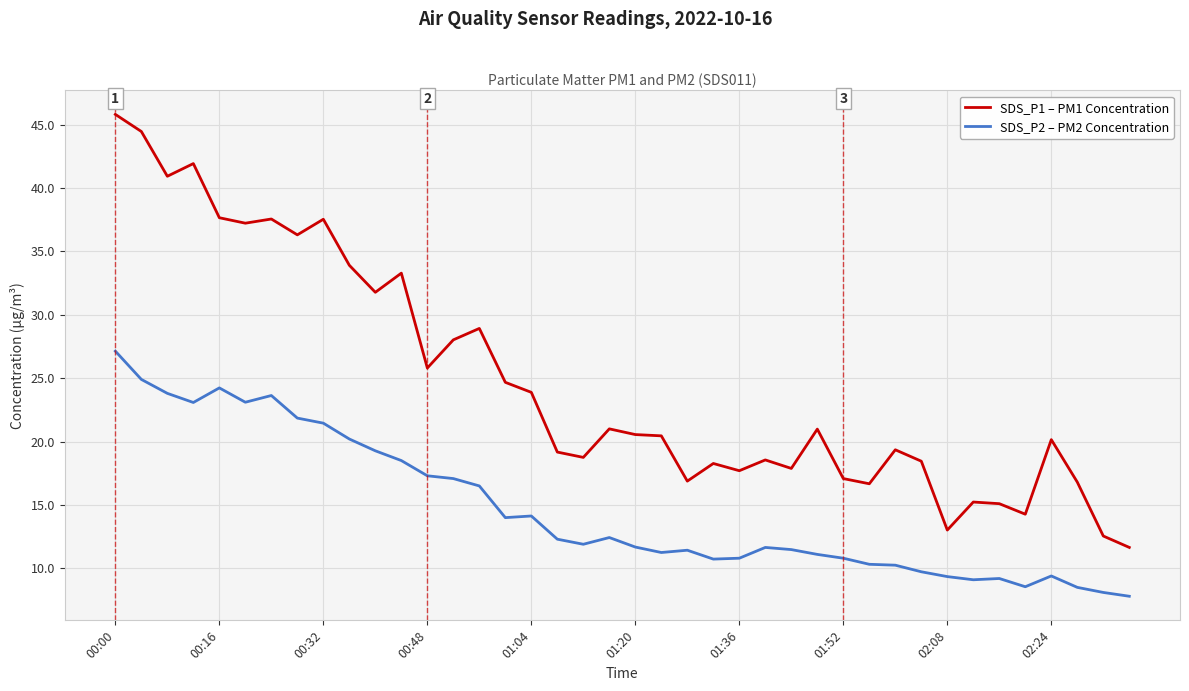

Which series has the largest total across all categories?

SDS_P1 – PM1 Concentration